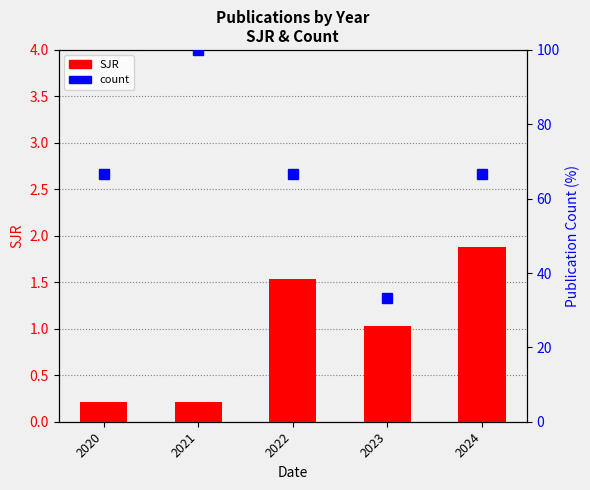

What is the spread (max minus min) of values at 2021?

99.8